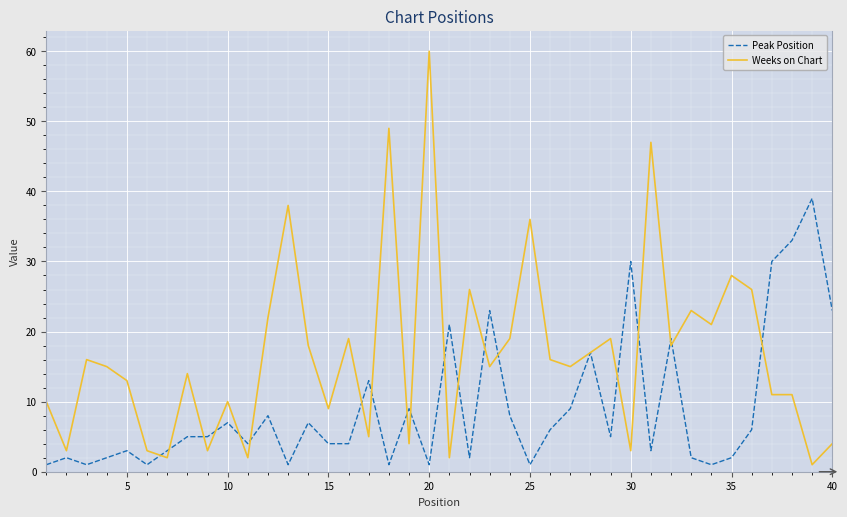

True or false: Weeks on Chart has more than 1 points higher than both neighbors.

True